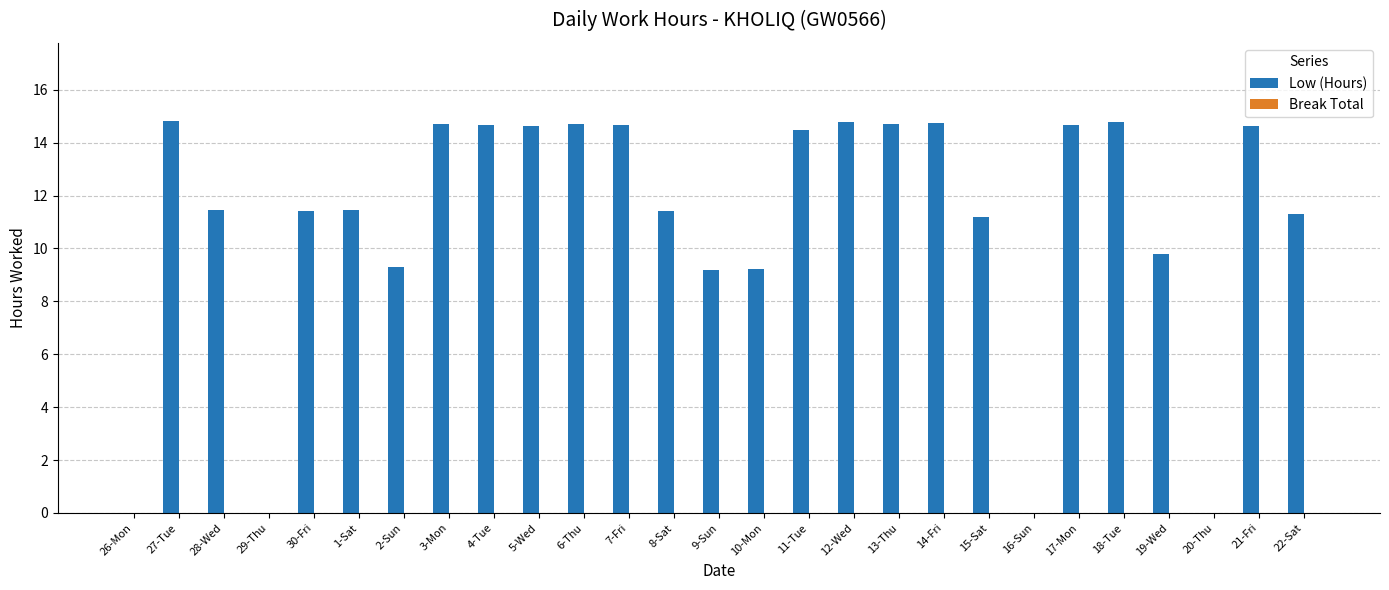

Does the chart contain stacked bars?

No